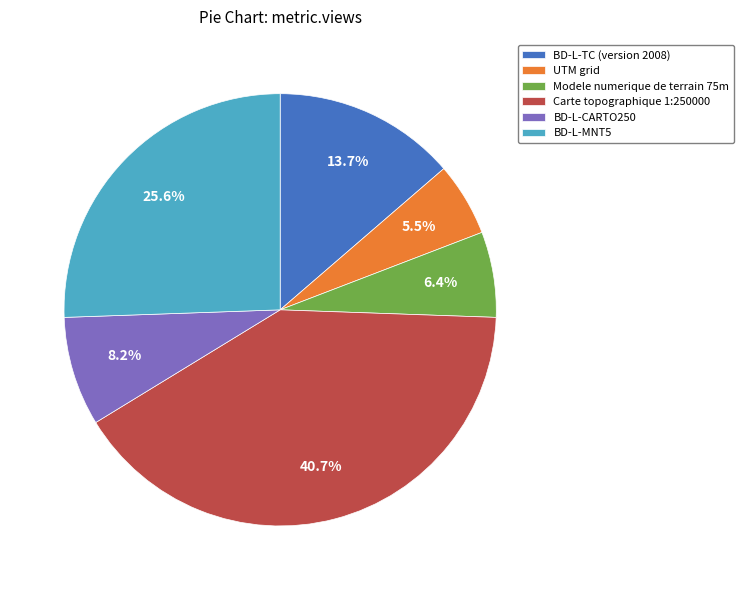

Approximately how many times larger is the value at Modele numerique de terrain 75m compared to UTM grid?

1.2